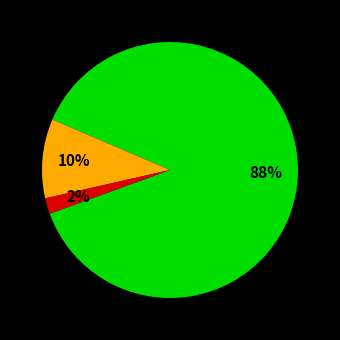

To the nearest percent, what is the average slice percentage?

33%